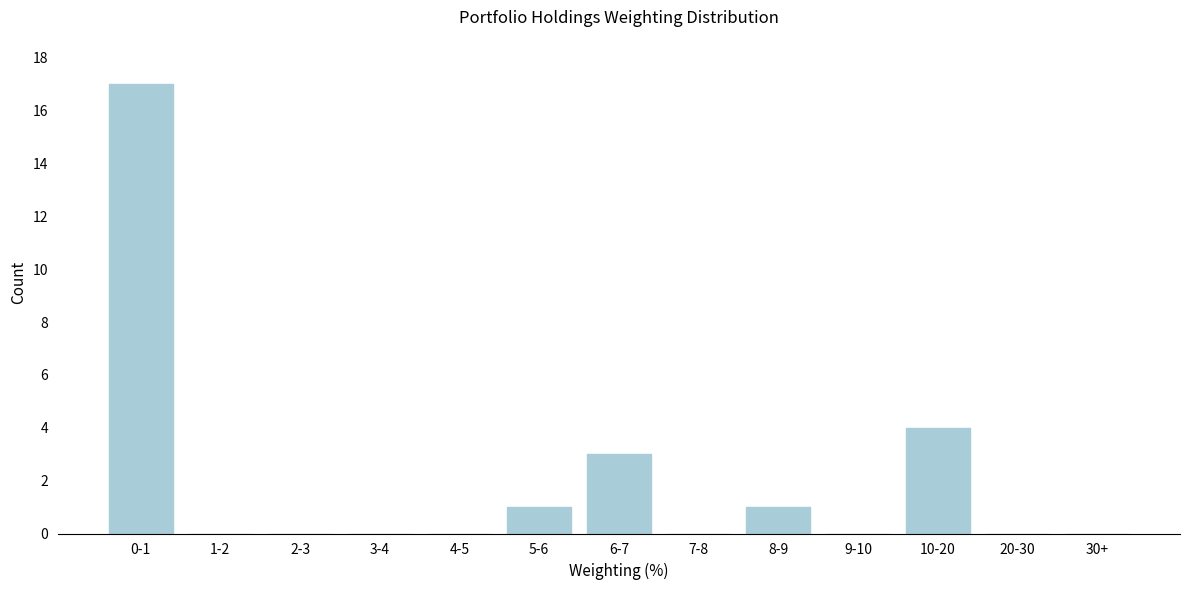

Reading right to left, list all the values displayed in this chart.

30+=0	20-30=0	10-20=4	9-10=0	8-9=1	7-8=0	6-7=3	5-6=1	4-5=0	3-4=0	2-3=0	1-2=0	0-1=17